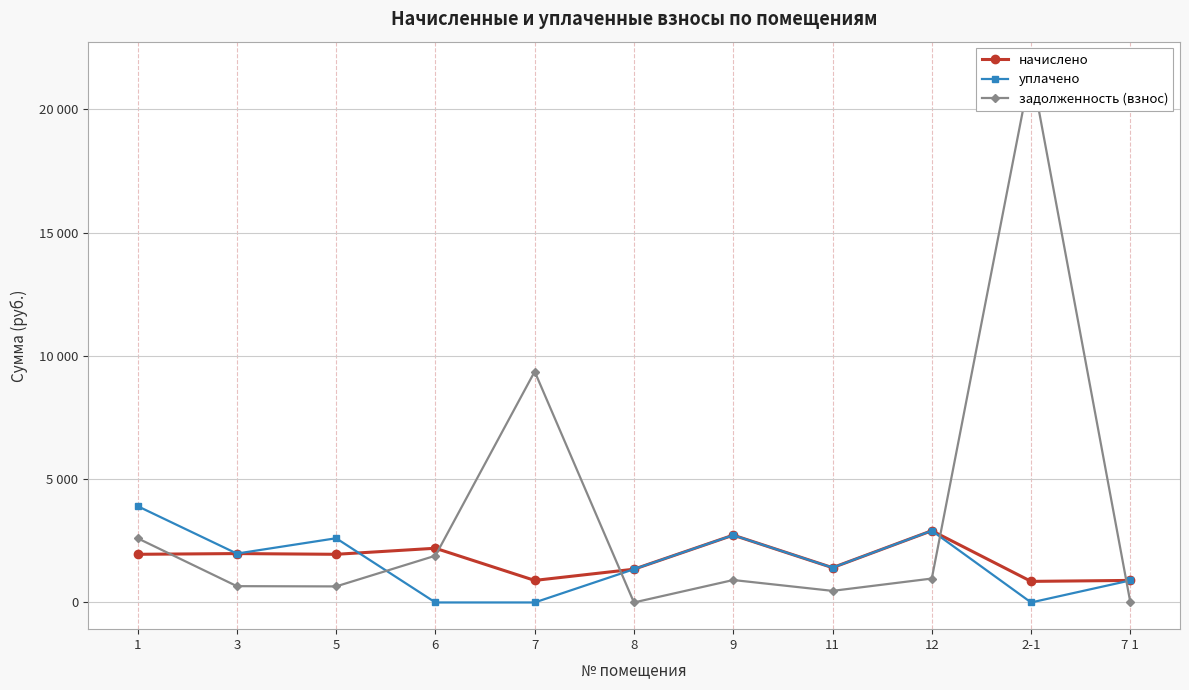

What are all the series names shown in the legend?

начислено, уплачено, задолженность (взнос)